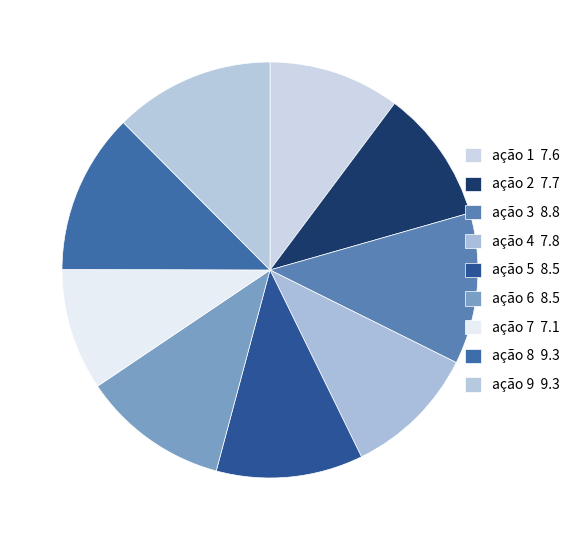

The ação 1 slice represents 19% of the pie. True or false?

False